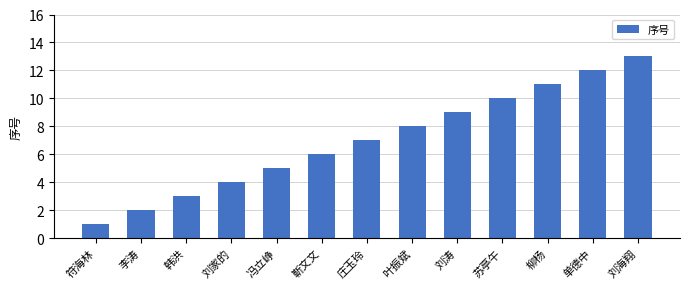

Reading left to right, list all the values displayed in this chart.

符海林=1	李涛=2	韩洪=3	刘家的=4	冯立峥=5	靳文文=6	庄玉玲=7	叶振斌=8	刘涛=9	苏亭午=10	柳杨=11	单德中=12	刘海翔=13